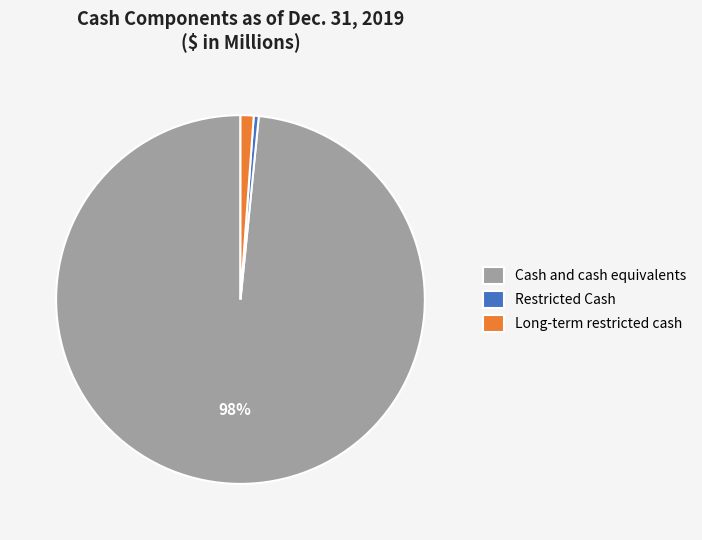

Do Restricted Cash and Long-term restricted cash together represent more than half of the pie?

No